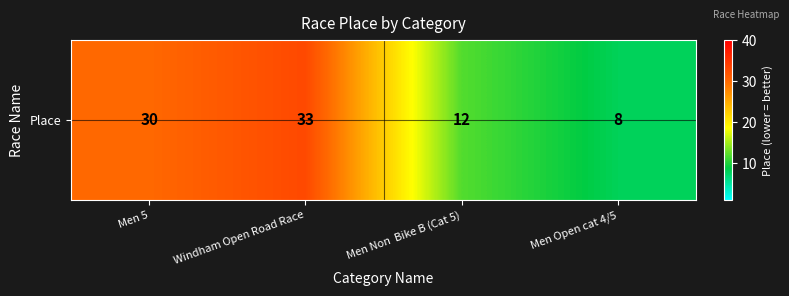

What is the difference between the maximum and second lowest values?

21